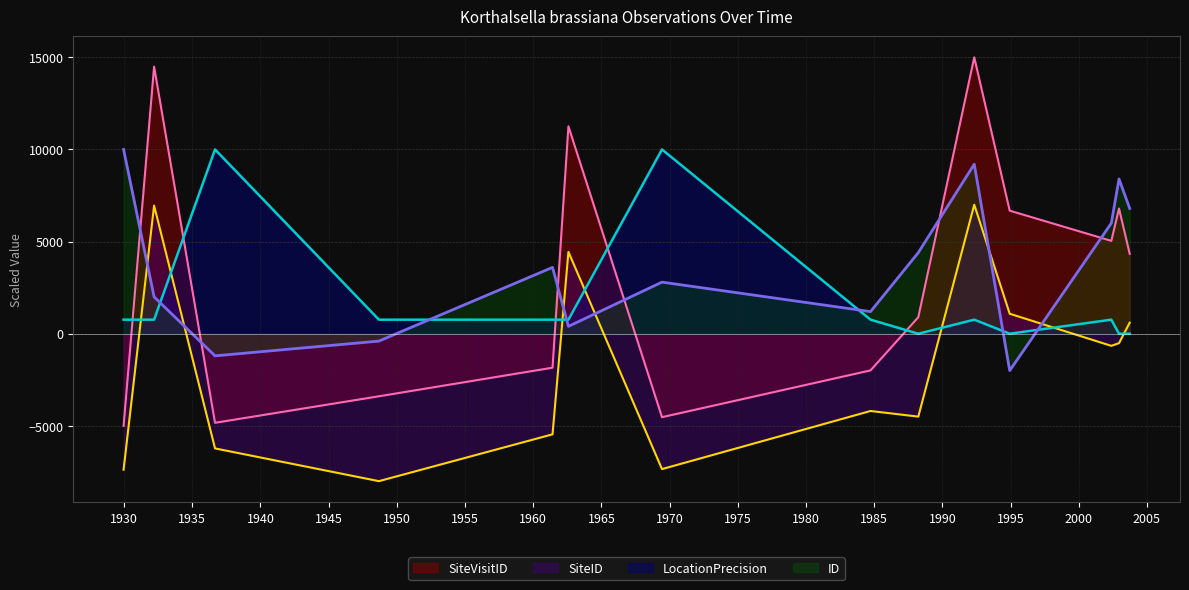

Read the SiteID value at 1992-05-04.

7000.0